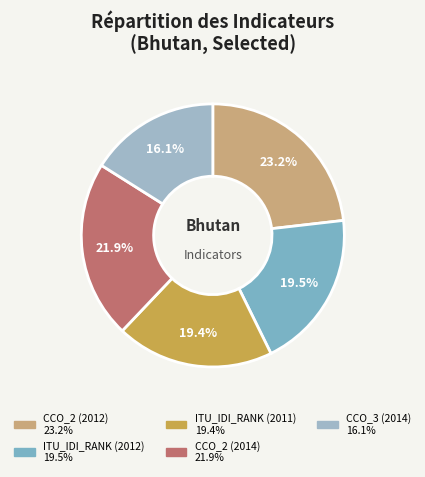

Does any single category account for the majority?

No